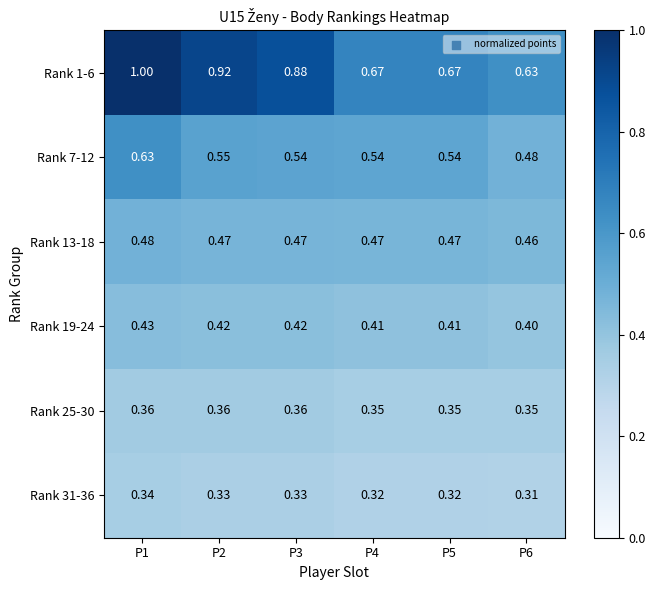

Is the value of Rank 7-12 at P2 greater than the value of Rank 1-6 at P3?

No